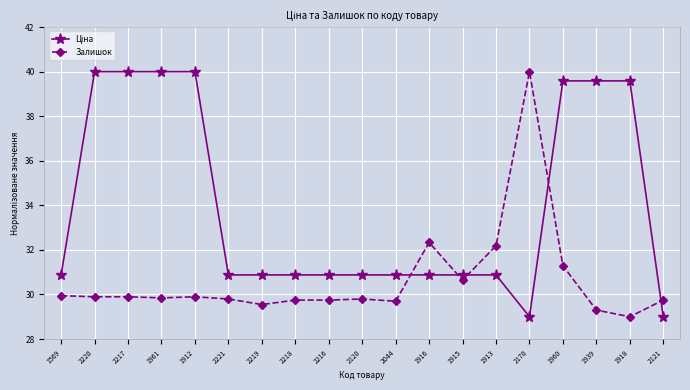

What is the label of the 5th point from the left?

1912